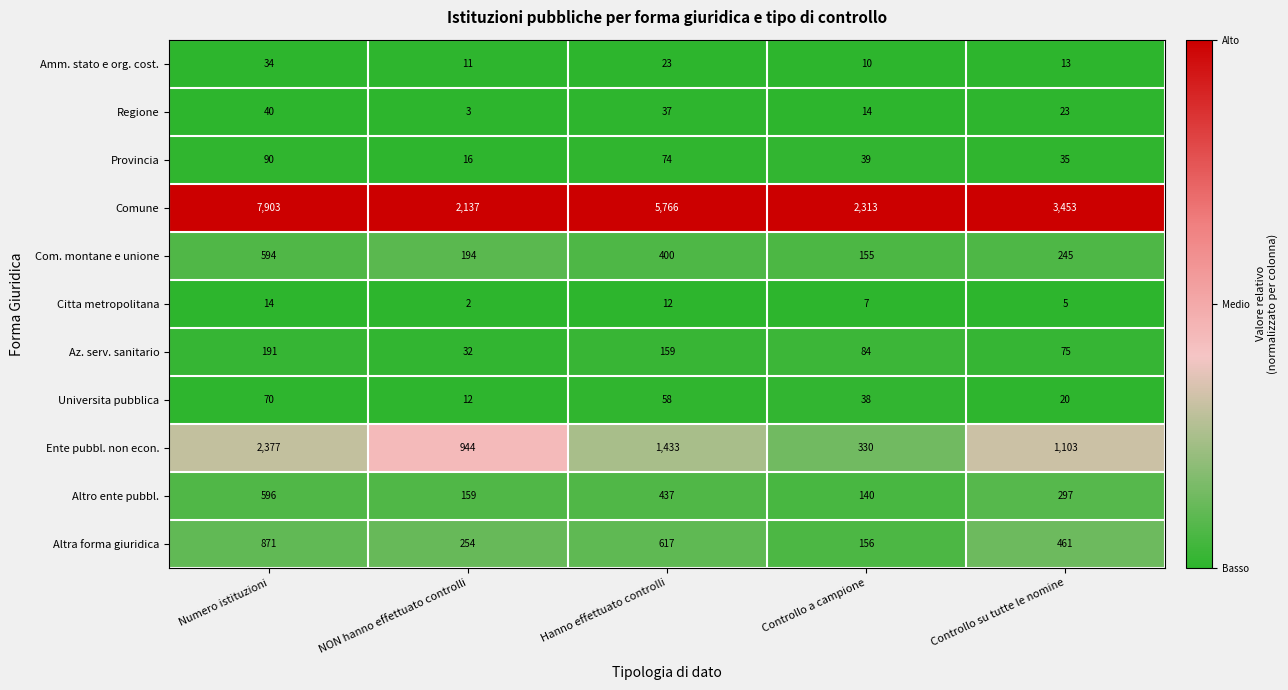

What is the greatest value displayed?

7903